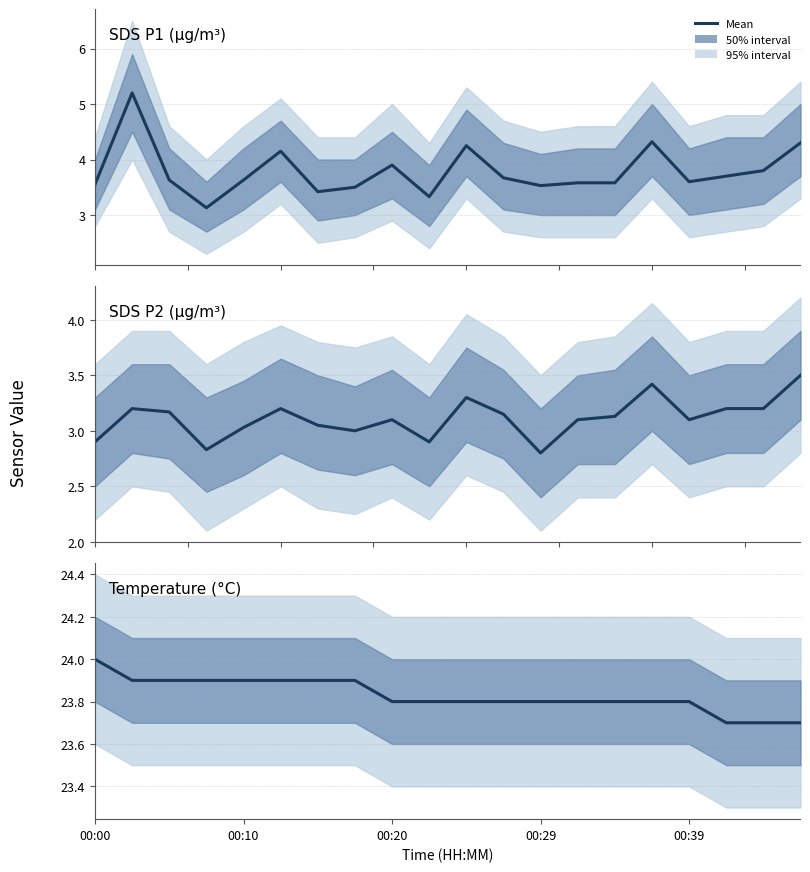

What is the spread (max minus min) of values at 10?

20.5